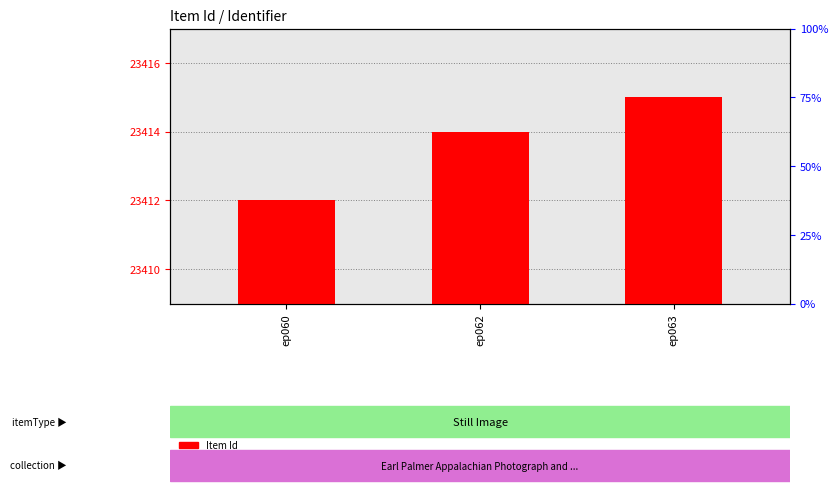

Between ep062 and ep063, which series saw the biggest shift?

Item Id